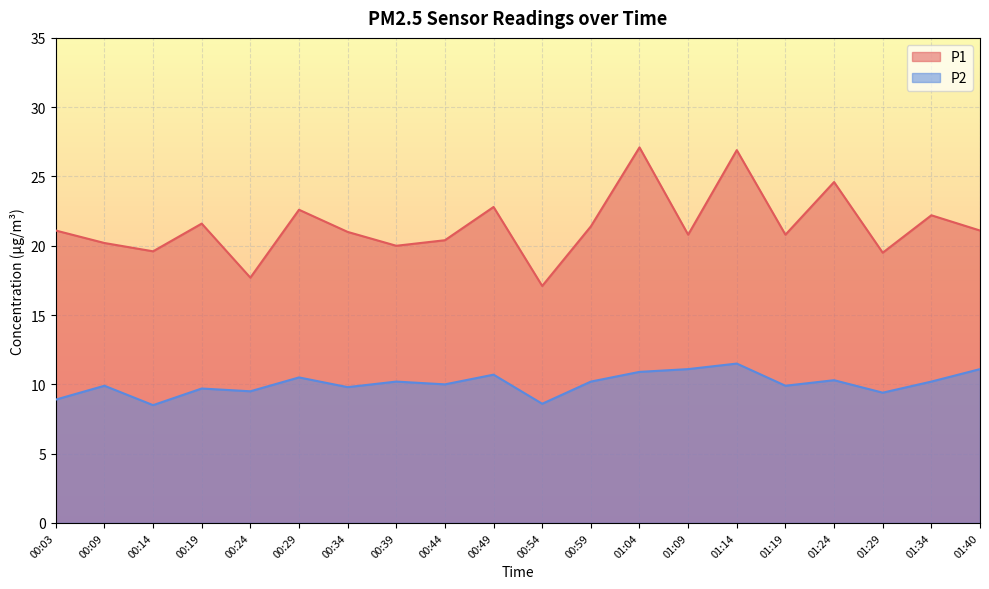

Which series changed the most between 01:24 and 01:29?

P1